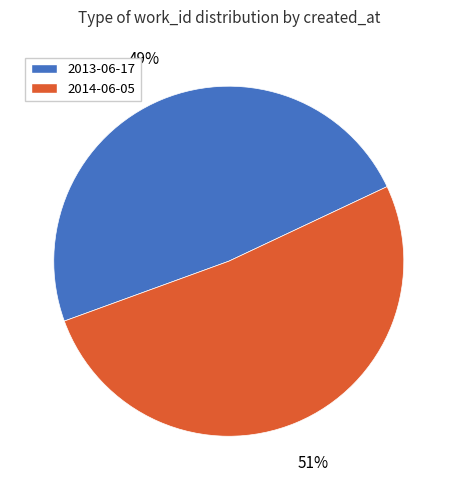

How many slices are in this pie chart?

2